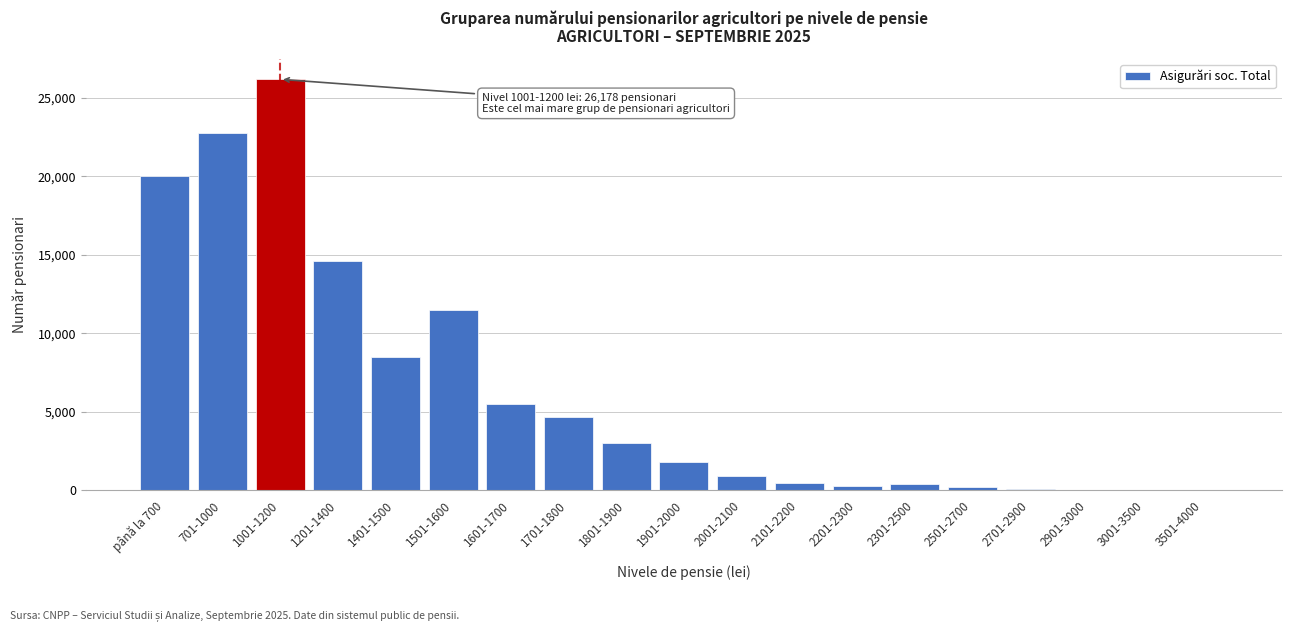

What is the change in value from 1001-1200 to 1201-1400?

-11570